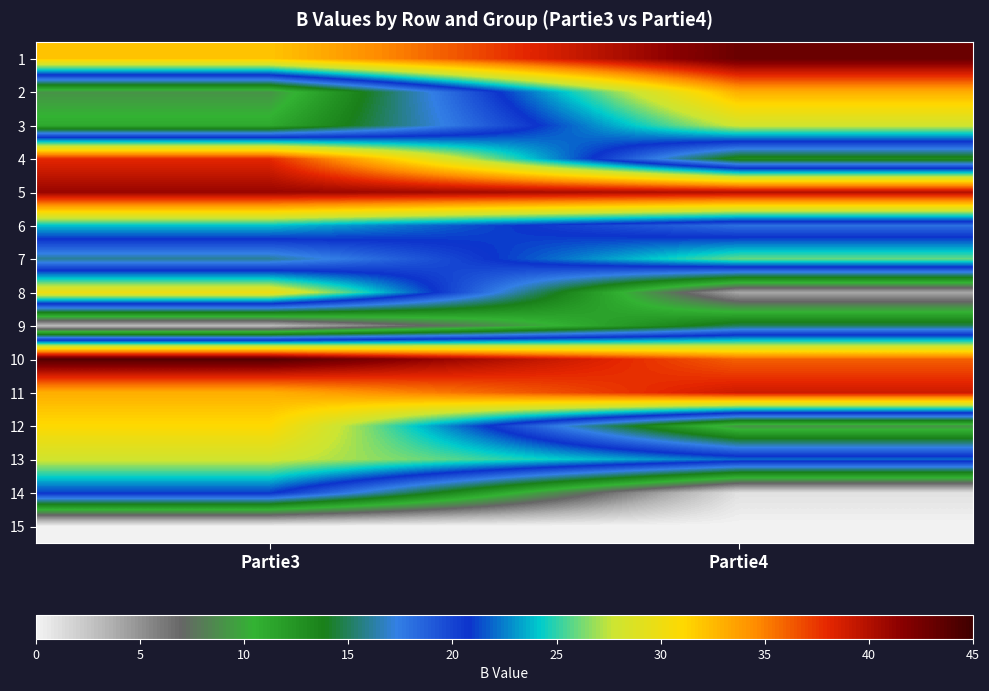

Reading left to right, list all the values displayed in this chart.

1: Partie3=32	Partie4=43
2: Partie3=9	Partie4=33
3: Partie3=11	Partie4=28
4: Partie3=38	Partie4=13
5: Partie3=41	Partie4=40
6: Partie3=24	Partie4=18
7: Partie3=16	Partie4=26
8: Partie3=30	Partie4=4
9: Partie3=3	Partie4=15
10: Partie3=44	Partie4=36
11: Partie3=33	Partie4=39
12: Partie3=31	Partie4=9
13: Partie3=28	Partie4=22
14: Partie3=21	Partie4=1
15: Partie3=0	Partie4=0